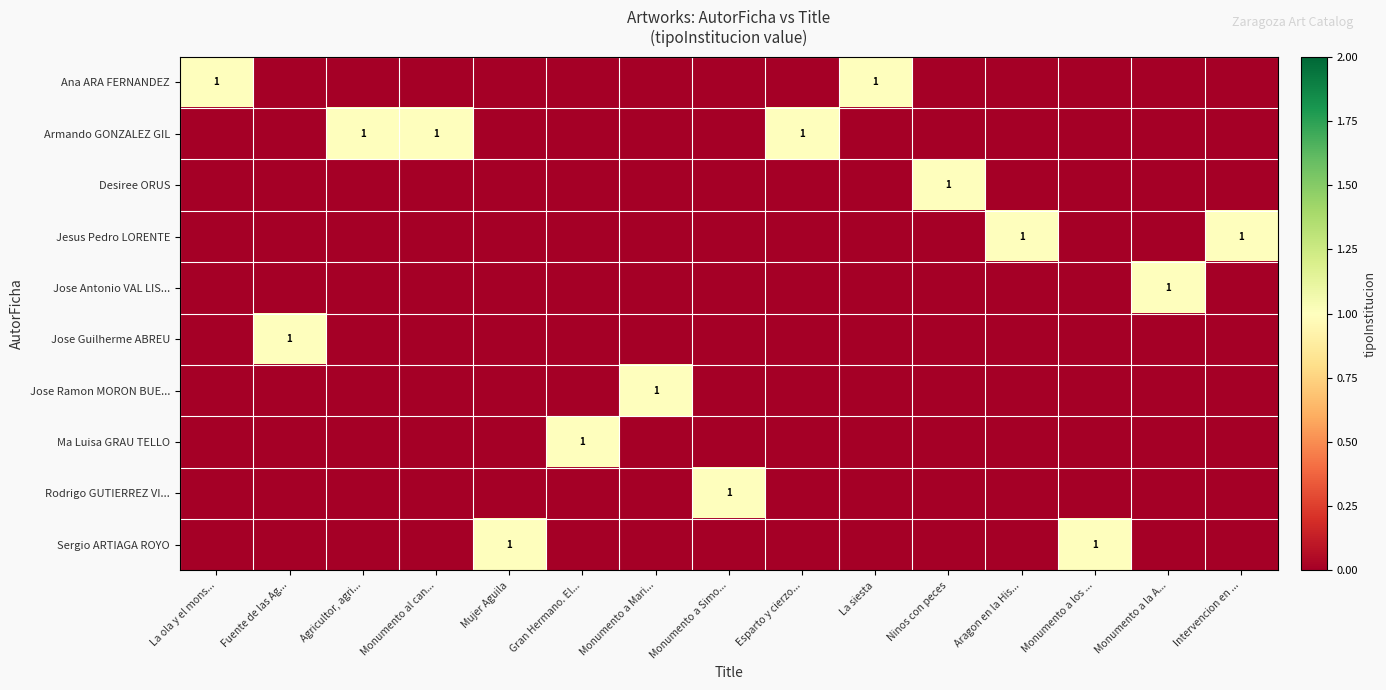

Is it true that row_1 equals -1 at La ola y el mons...?

False